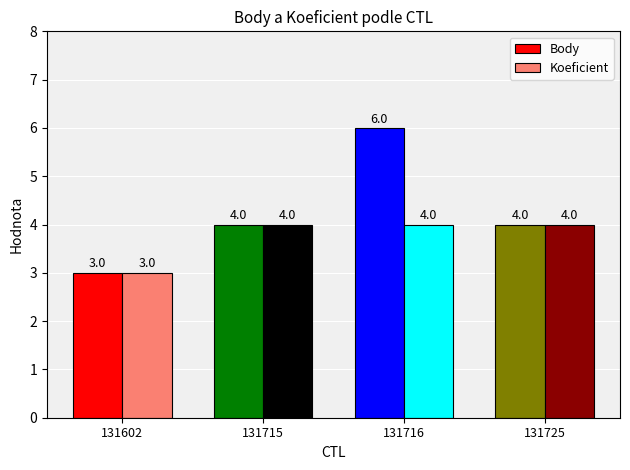

What is the value of the Koeficient bar at the 4th from the left?

4